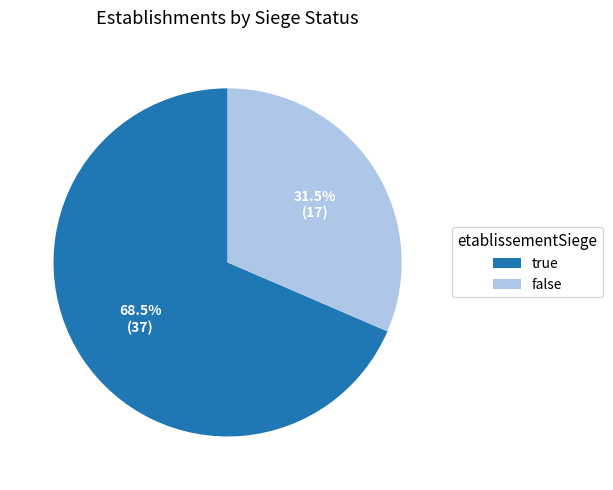

Does true account for over 50% of the chart?

Yes